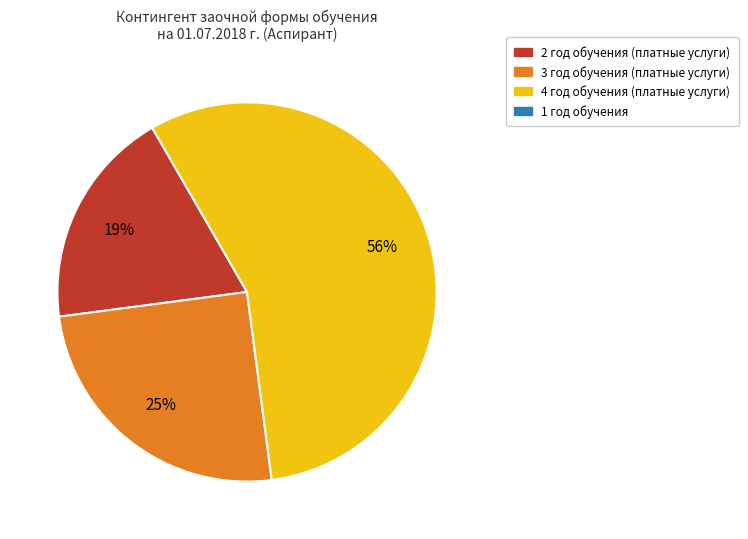

To the nearest percent, what is the average slice percentage?

33%